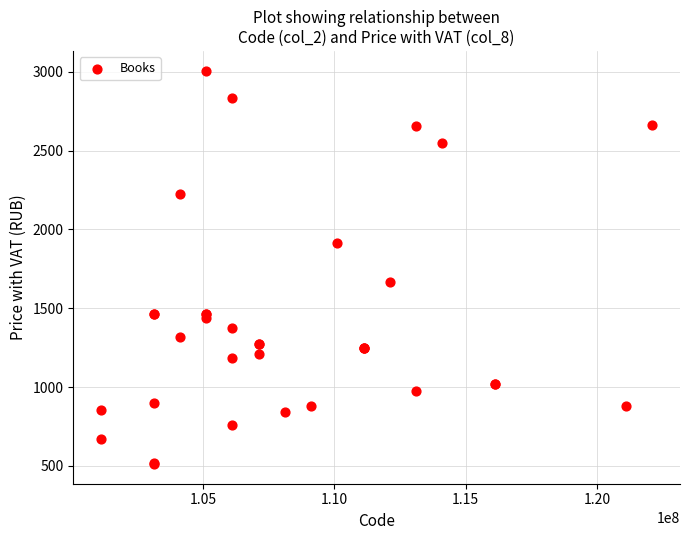

What Y value in the scatter plot is closest to 1759?

1665.4